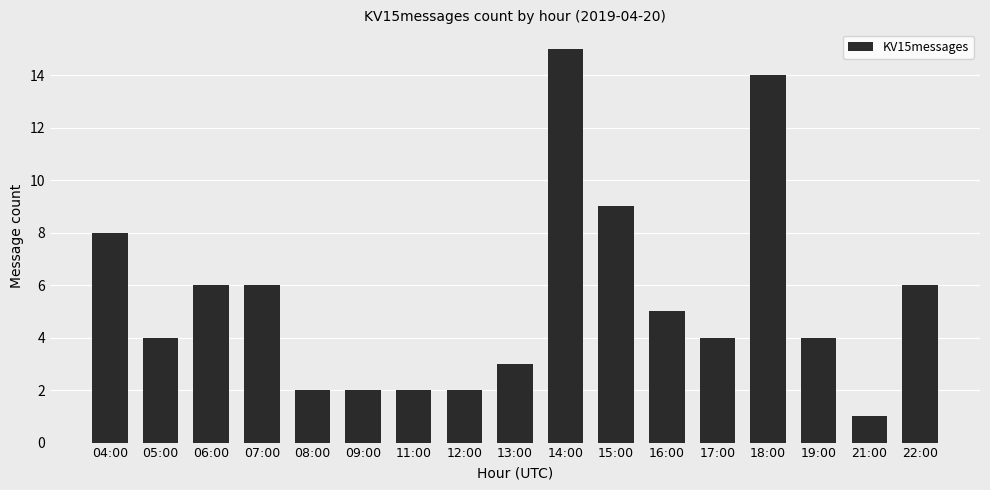

What is the difference between the second highest and second lowest values?

12